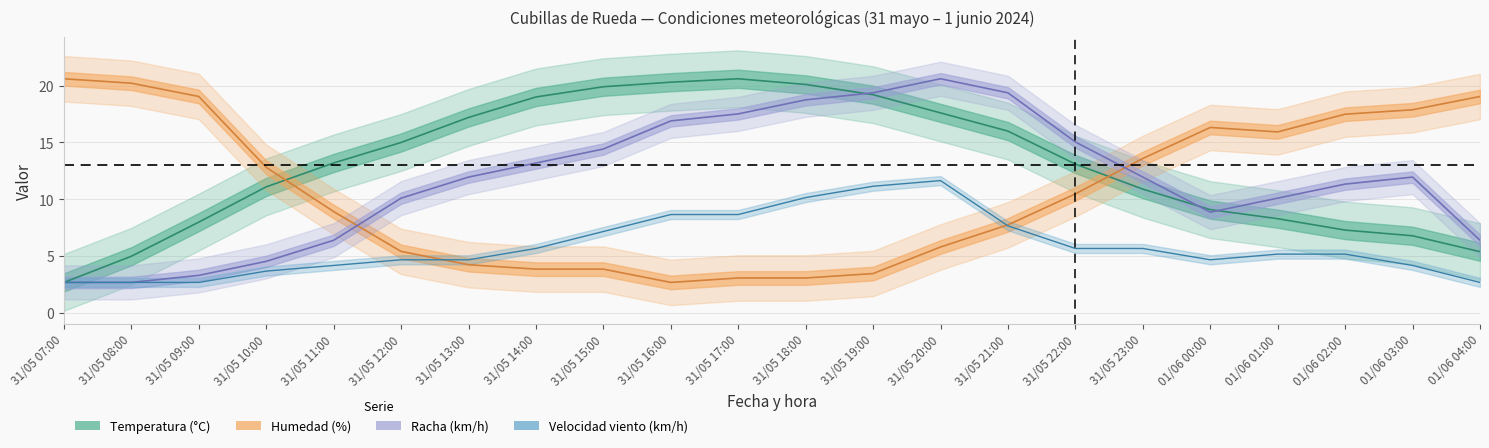

At which category does Temperatura (°C) reach its first local peak?

31/05 17:00